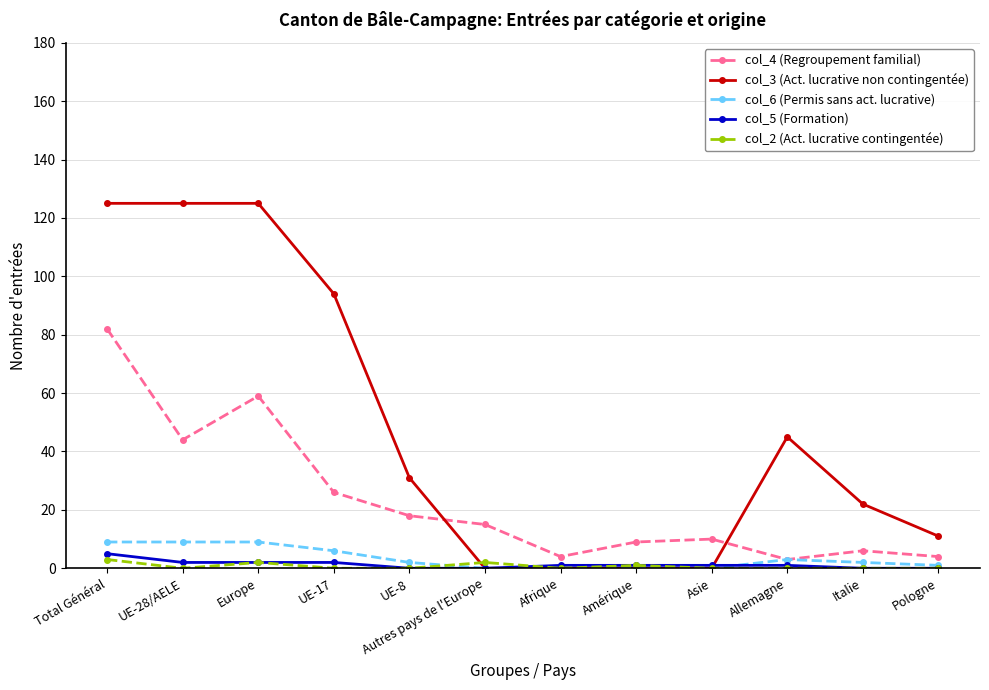

Reading right to left, extract all data points from this chart.

col_4 (Regroupement familial): Pologne=4	Italie=6	Allemagne=3	Asie=10	Amérique=9	Afrique=4	Autres pays de l'Europe=15	UE-8=18	UE-17=26	Europe=59	UE-28/AELE=44	Total Général=82
col_3 (Act. lucrative non contingentée): Pologne=11	Italie=22	Allemagne=45	Asie=0	Amérique=0	Afrique=0	Autres pays de l'Europe=0	UE-8=31	UE-17=94	Europe=125	UE-28/AELE=125	Total Général=125
col_6 (Permis sans act. lucrative): Pologne=1	Italie=2	Allemagne=3	Asie=0	Amérique=0	Afrique=0	Autres pays de l'Europe=0	UE-8=2	UE-17=6	Europe=9	UE-28/AELE=9	Total Général=9
col_5 (Formation): Pologne=0	Italie=0	Allemagne=1	Asie=1	Amérique=1	Afrique=1	Autres pays de l'Europe=0	UE-8=0	UE-17=2	Europe=2	UE-28/AELE=2	Total Général=5
col_2 (Act. lucrative contingentée): Pologne=0	Italie=0	Allemagne=0	Asie=0	Amérique=1	Afrique=0	Autres pays de l'Europe=2	UE-8=0	UE-17=0	Europe=2	UE-28/AELE=0	Total Général=3